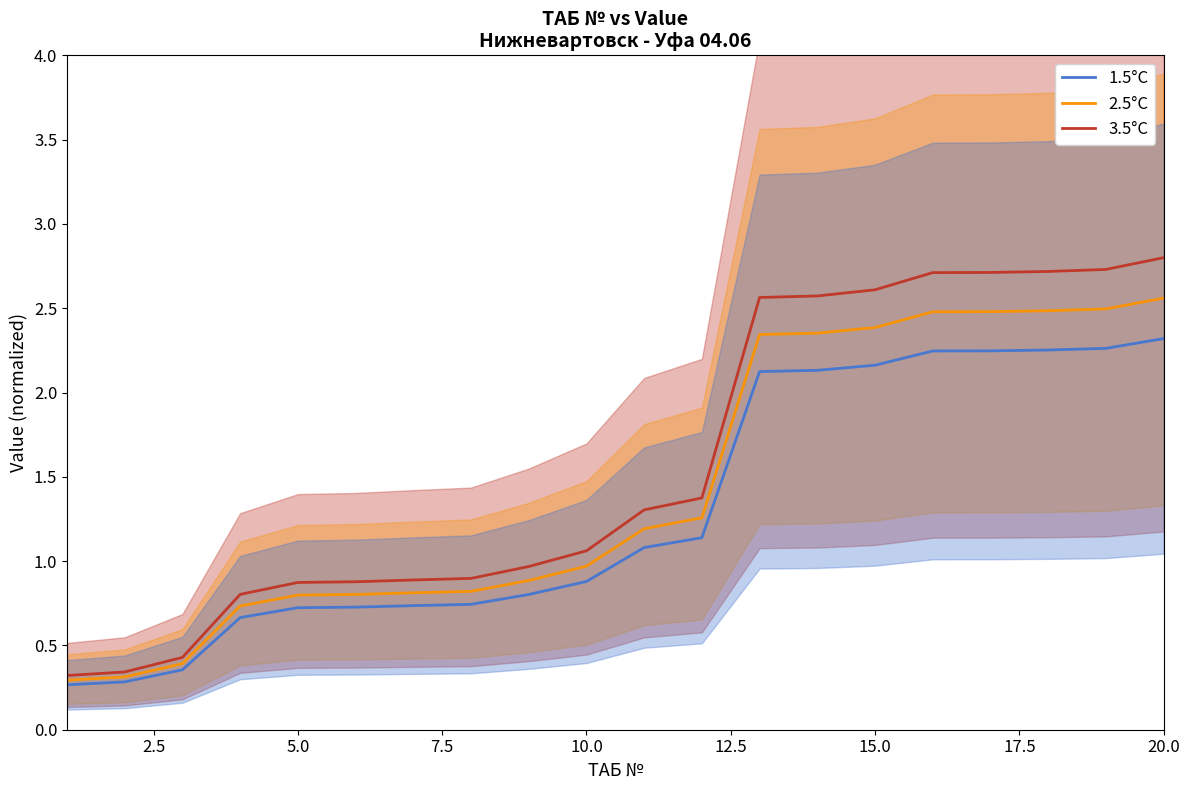

Which series has the largest total across all categories?

3.5°C